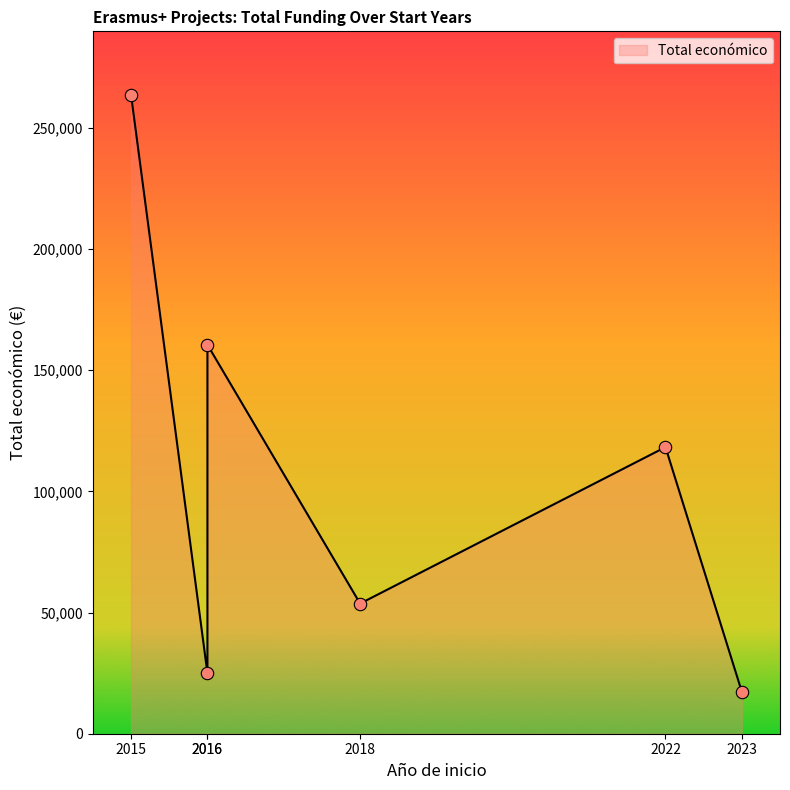

Between 2023 and 2022, which is larger?

2022